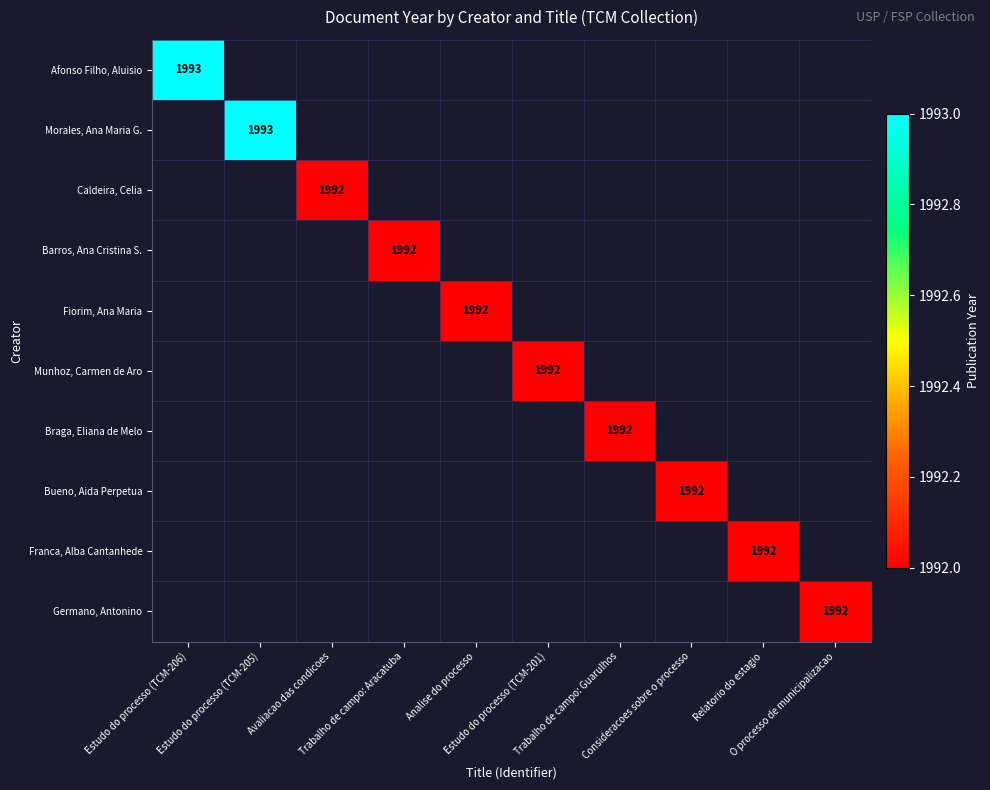

Which series has the largest total across all categories?

Afonso Filho, Aluisio